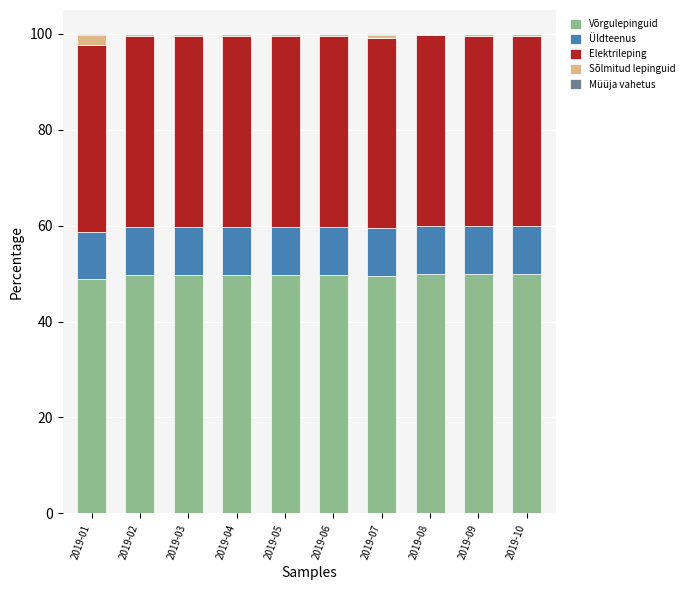

Where does the Võrgulepinguid series first go above 49?

2019-02